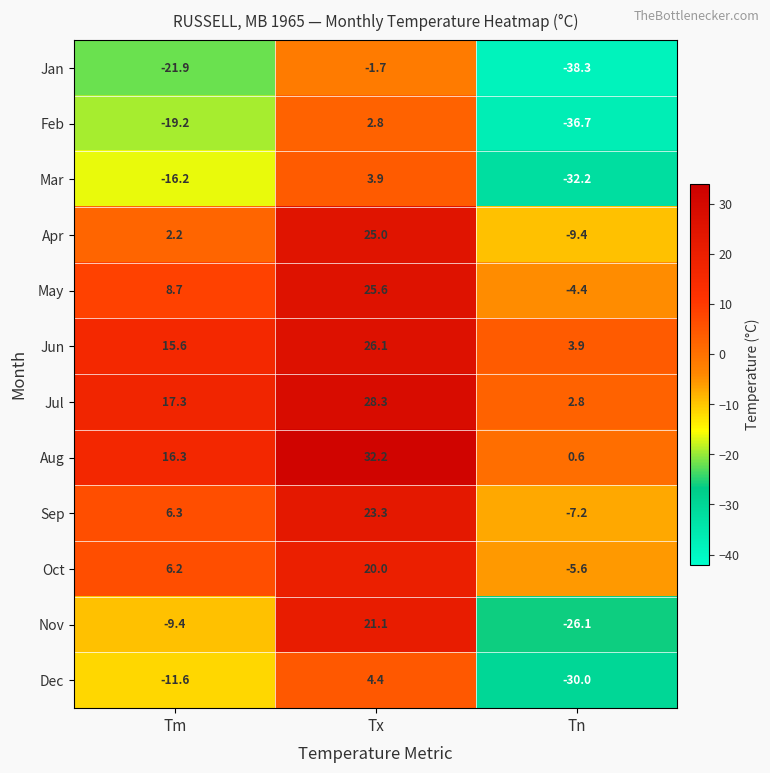

What is the minimum value shown in the chart?

-38.3